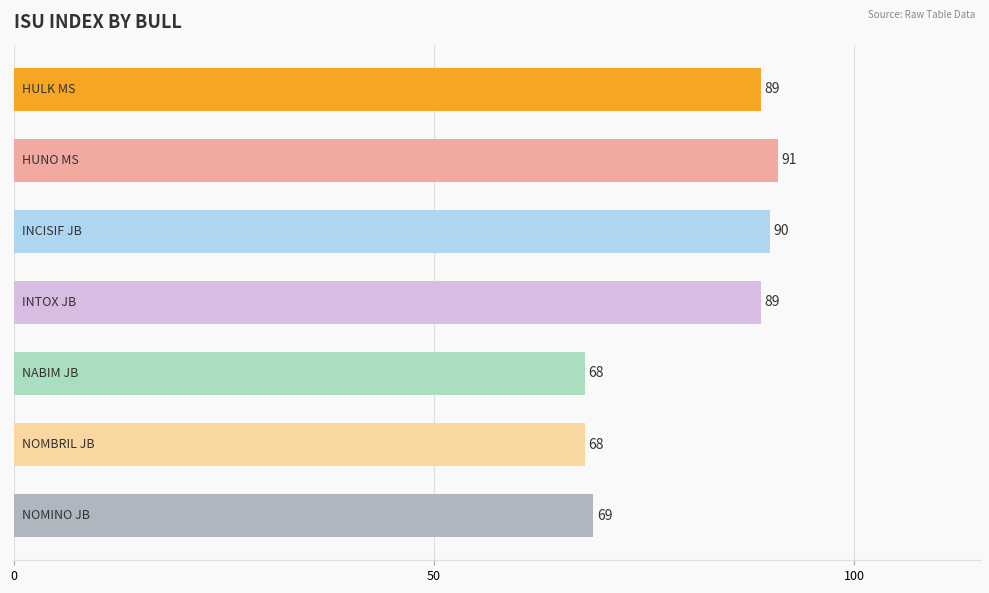

What is the difference between the maximum and minimum values?

23